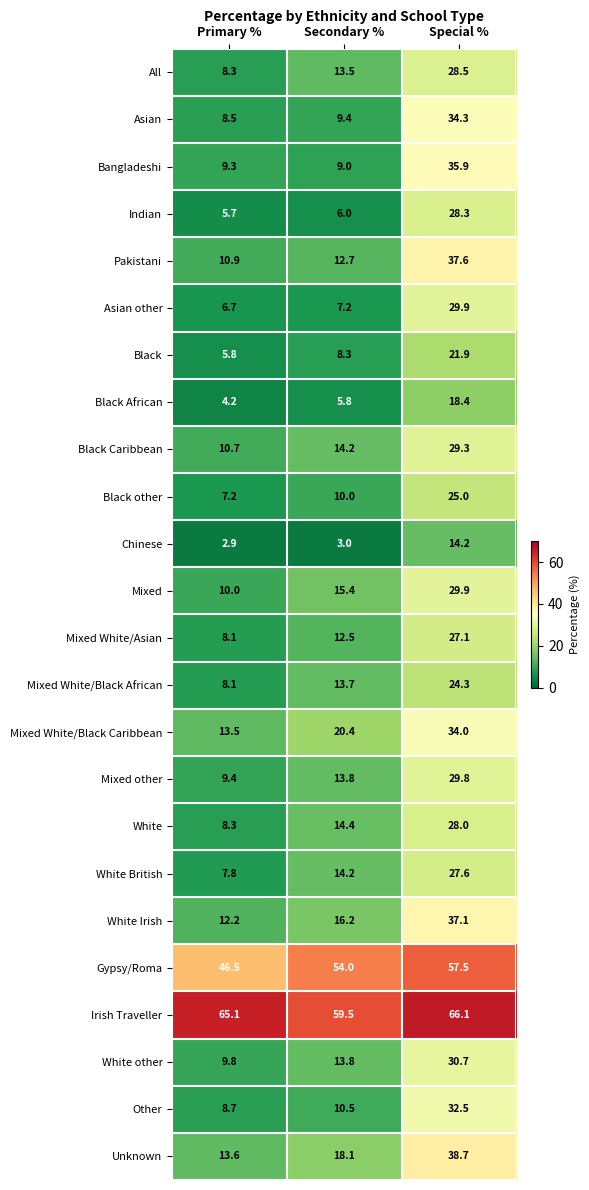

True or false: Black Caribbean has a value of 17.9 at Primary %.

False